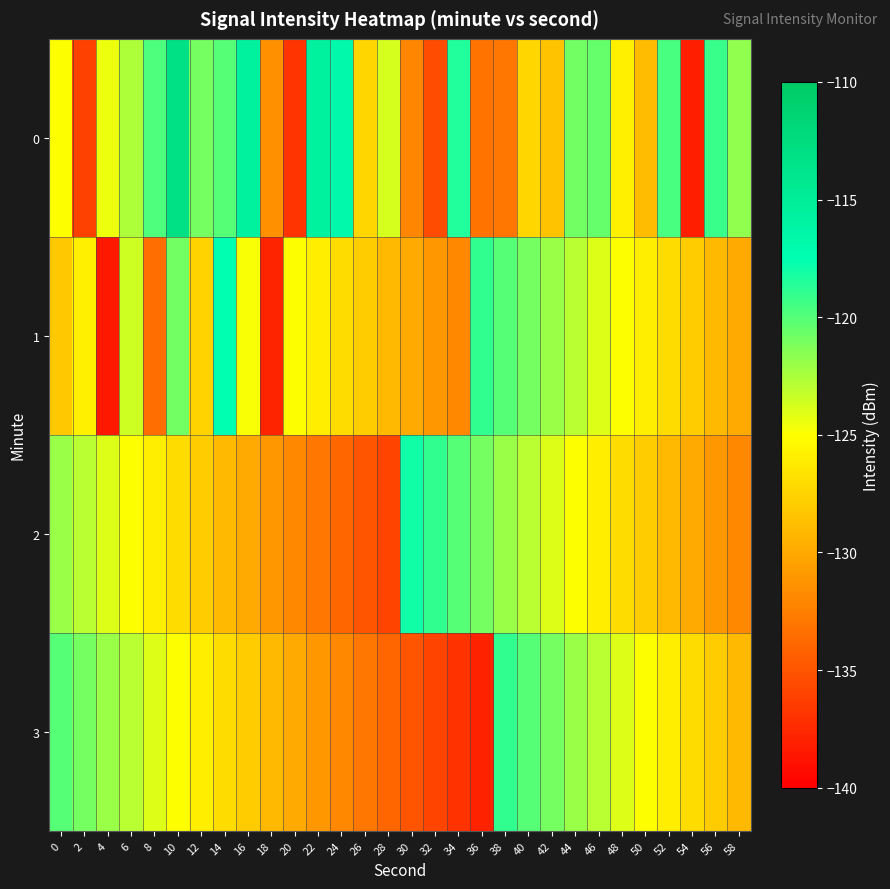

Reading right to left, transcribe all the data shown in this chart.

0: 58=-121.8	56=-119.2	54=-138.2	52=-119.6	50=-128.9	48=-125.9	46=-120.4	44=-120.8	42=-128.5	40=-127.4	38=-133.0	36=-133.2	34=-118.6	32=-135.5	30=-132.1	28=-123.8	26=-127.4	24=-116.7	22=-115.7	20=-136.9	18=-131.6	16=-115.6	14=-120.1	12=-120.9	10=-113.2	8=-119.8	6=-122.6	4=-124.5	2=-136.0	0=-125.0
1: 58=-130.0	56=-129.0	54=-128.0	52=-127.0	50=-126.0	48=-125.0	46=-124.0	44=-123.0	42=-122.0	40=-121.0	38=-120.0	36=-119.0	34=-132.0	32=-131.0	30=-130.0	28=-129.0	26=-128.0	24=-127.0	22=-126.0	20=-125.0	18=-137.8	16=-124.8	14=-117.5	12=-127.5	10=-120.9	8=-133.5	6=-123.5	4=-138.6	2=-125.8	0=-128.2
2: 58=-132.0	56=-131.0	54=-130.0	52=-129.0	50=-128.0	48=-127.0	46=-126.0	44=-125.0	42=-124.0	40=-123.0	38=-122.0	36=-121.0	34=-120.0	32=-119.0	30=-118.0	28=-136.0	26=-135.0	24=-134.0	22=-133.0	20=-132.0	18=-131.0	16=-130.0	14=-129.0	12=-128.0	10=-127.0	8=-126.0	6=-125.0	4=-124.0	2=-123.0	0=-122.0
3: 58=-129.0	56=-128.0	54=-127.0	52=-126.0	50=-125.0	48=-124.0	46=-123.0	44=-122.0	42=-121.0	40=-120.0	38=-119.0	36=-138.0	34=-137.0	32=-136.0	30=-135.0	28=-134.0	26=-133.0	24=-132.0	22=-131.0	20=-130.0	18=-129.0	16=-128.0	14=-127.0	12=-126.0	10=-125.0	8=-124.0	6=-123.0	4=-122.0	2=-121.0	0=-120.0